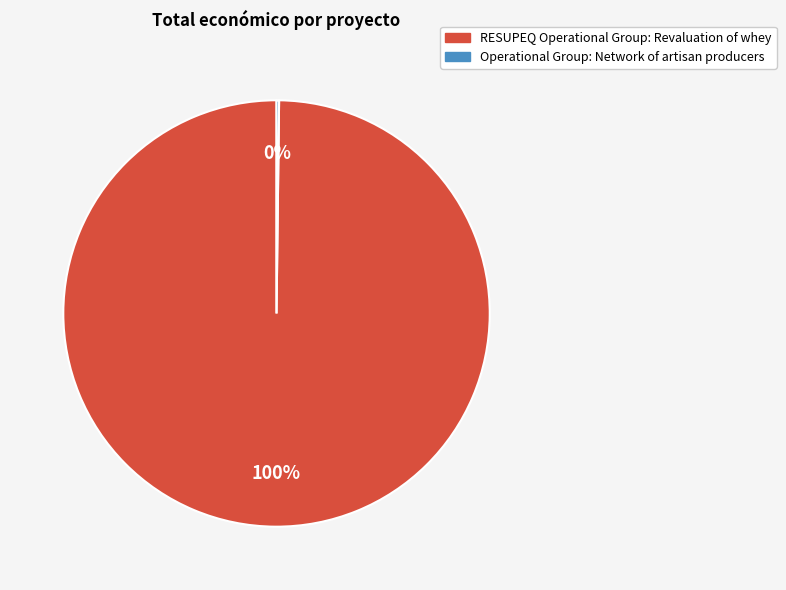

To the nearest percent, what percentage of the pie is RESUPEQ Operational Group: Revaluation of whey?

100%